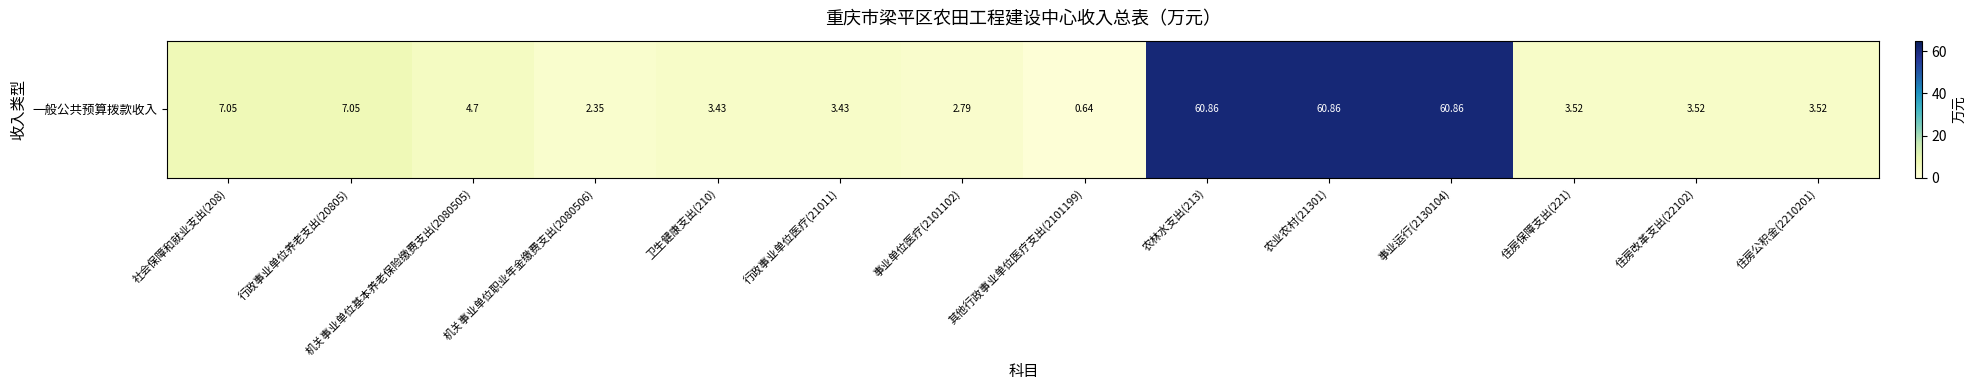

What is the difference between the values at 行政事业单位养老支出(20805) and 住房改革支出(22102)?

3.5